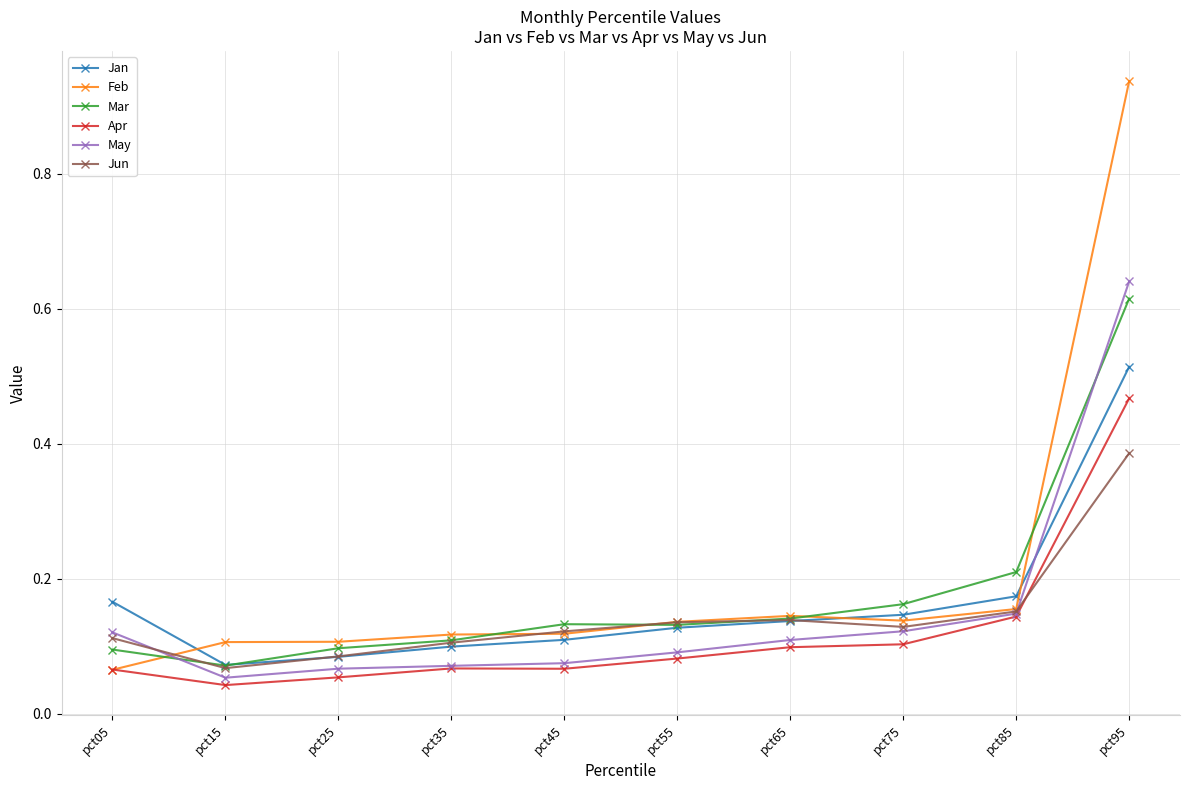

What is the sum of all Jan values?

1.6